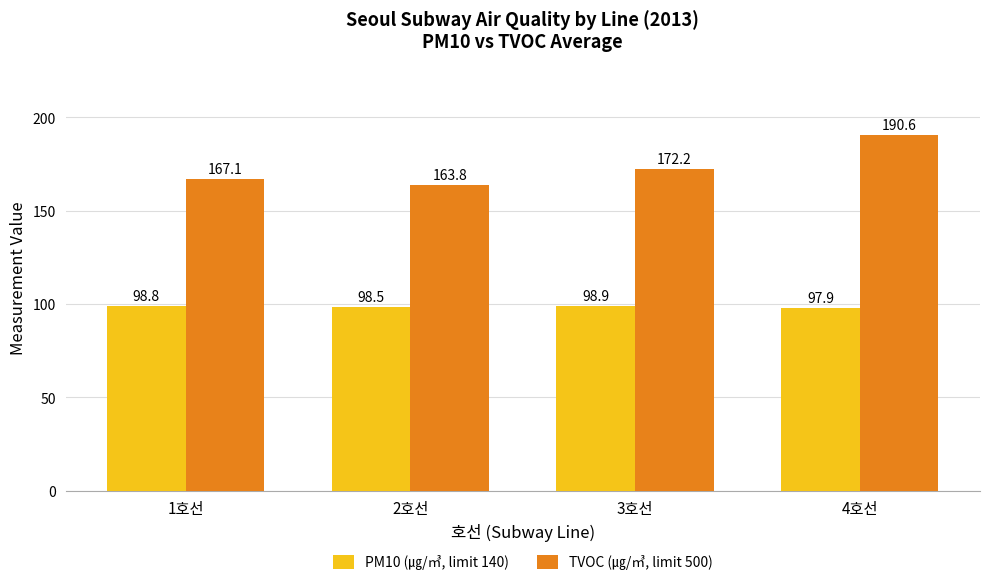

How many categories are shown in the chart?

4